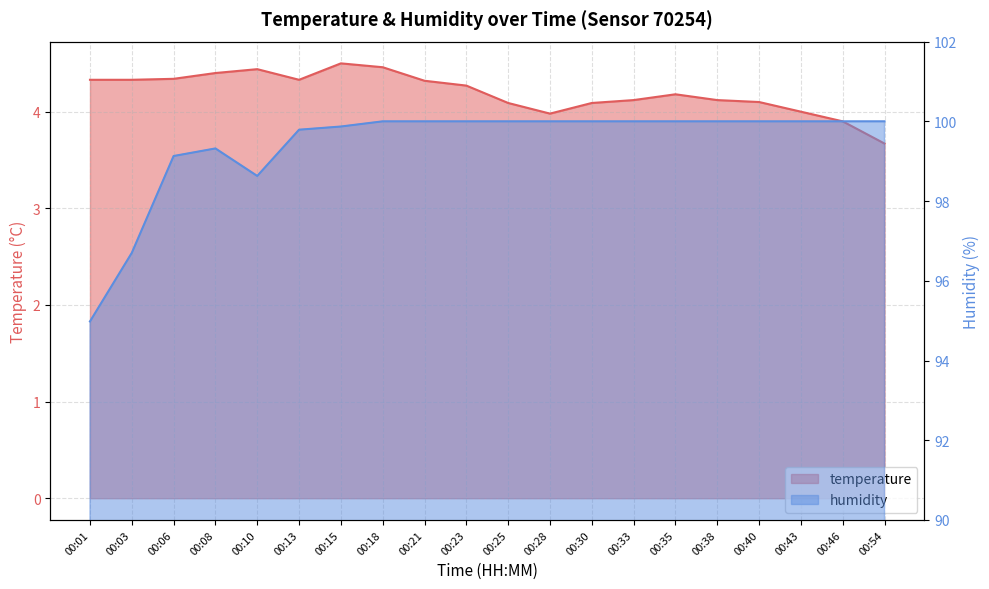

Does the chart have visible grid lines?

Yes